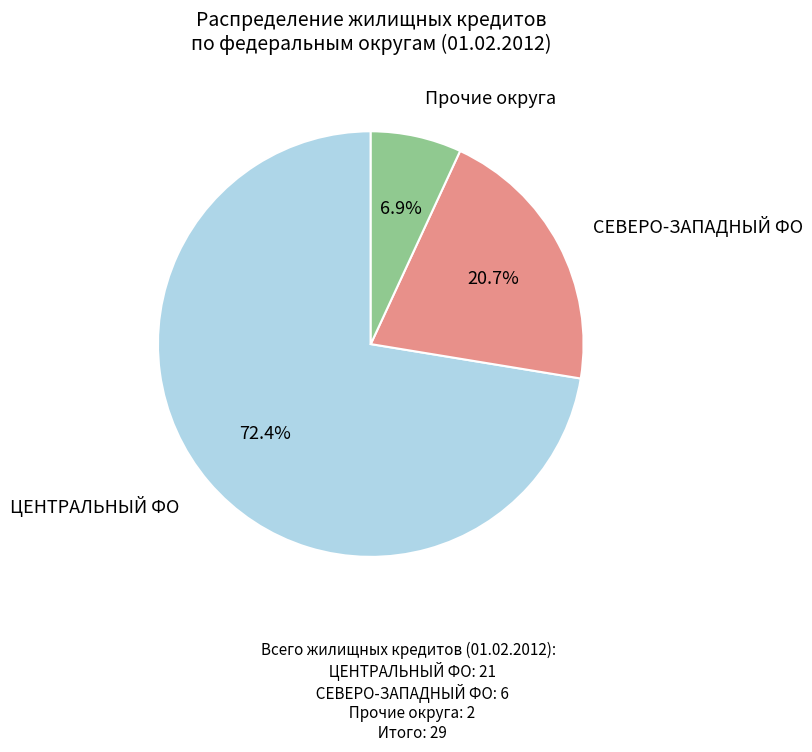

Which category accounts for the majority?

ЦЕНТРАЛЬНЫЙ ФЕДЕРАЛЬНЫЙ ОКРУГ